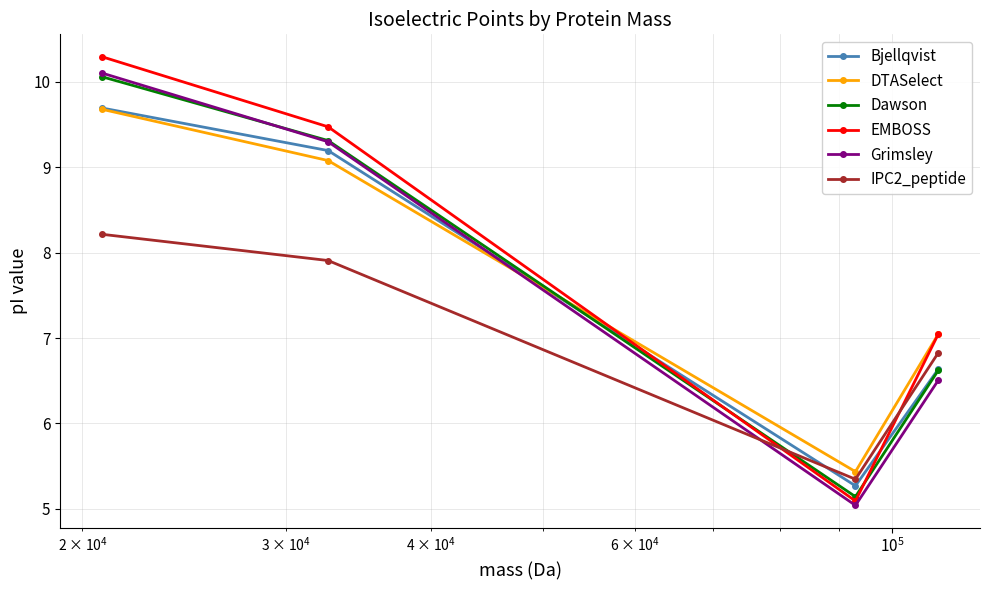

What is the value of the Dawson point at the 1st from the left?

10.1